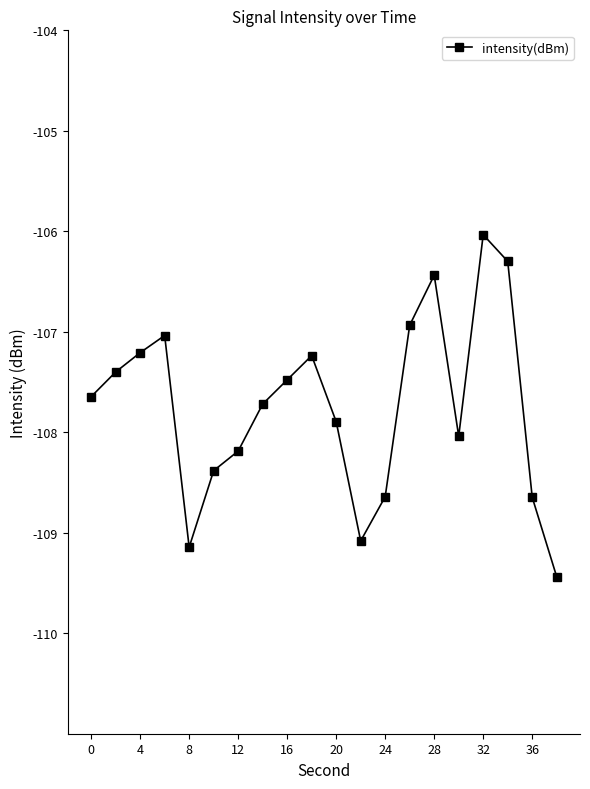

True or false: the data has more than 0 interior local peaks.

True